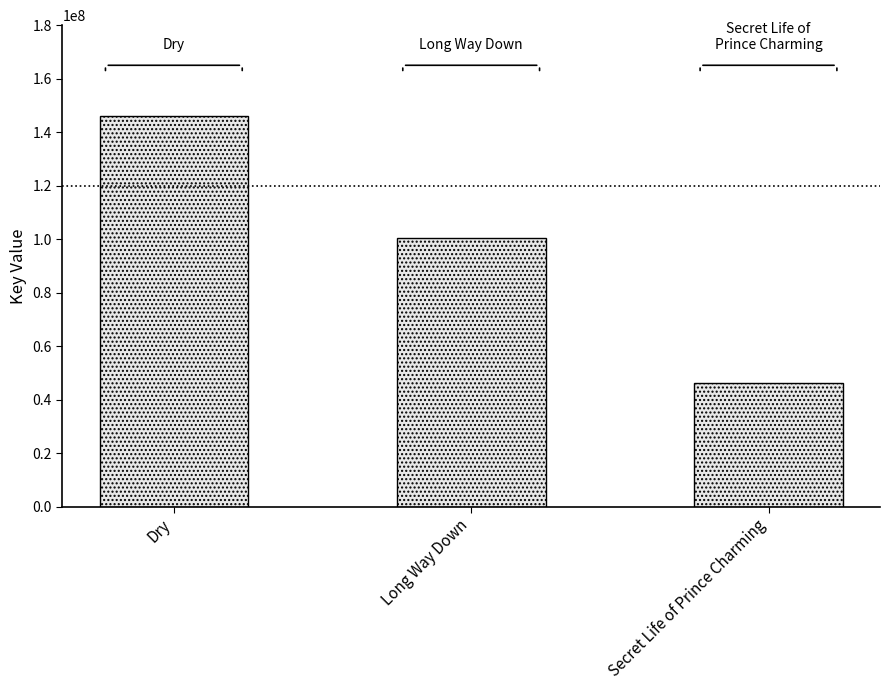

The value at Dry is 258628816. True or false?

False